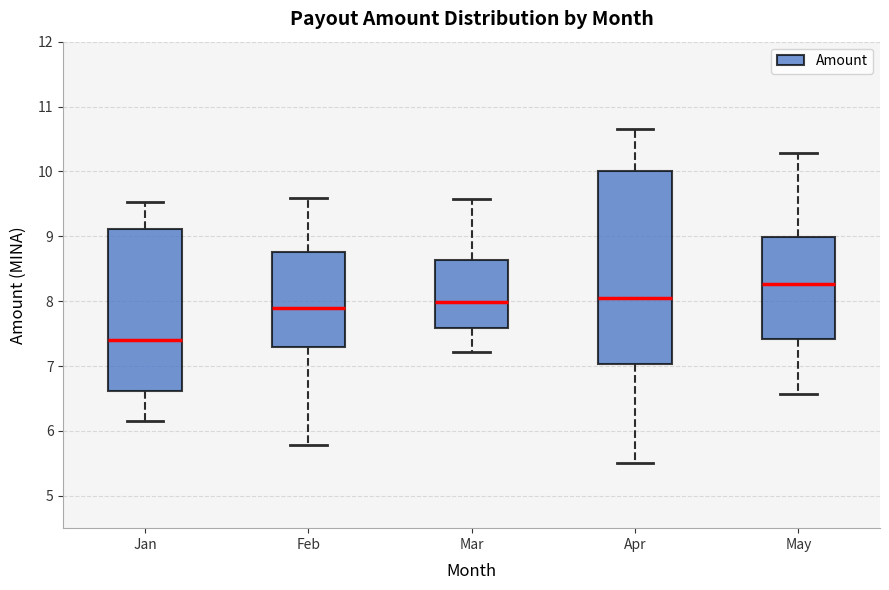

Which box has the highest median line?

May